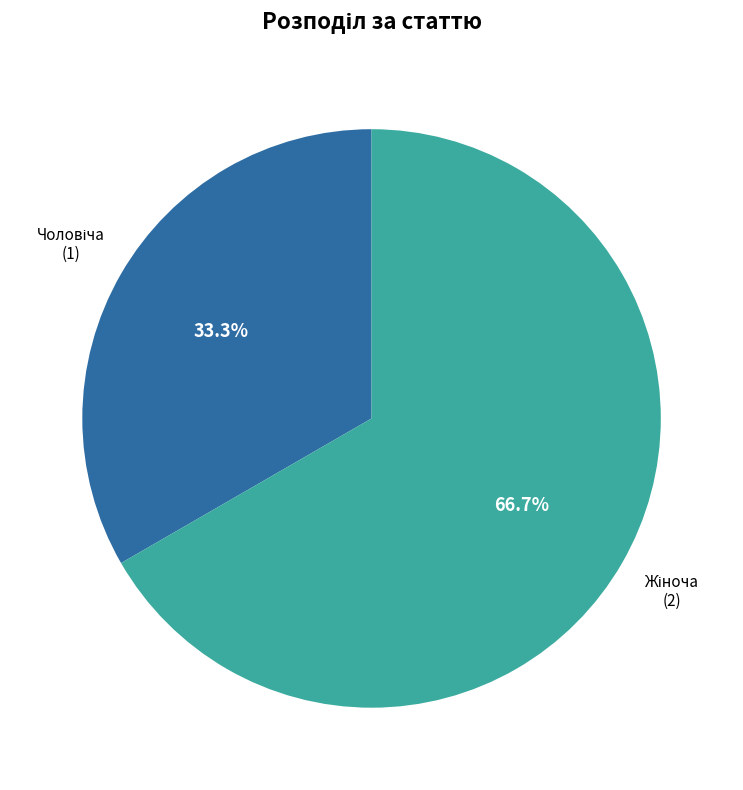

Is there any slice that represents more than half of the pie?

Yes